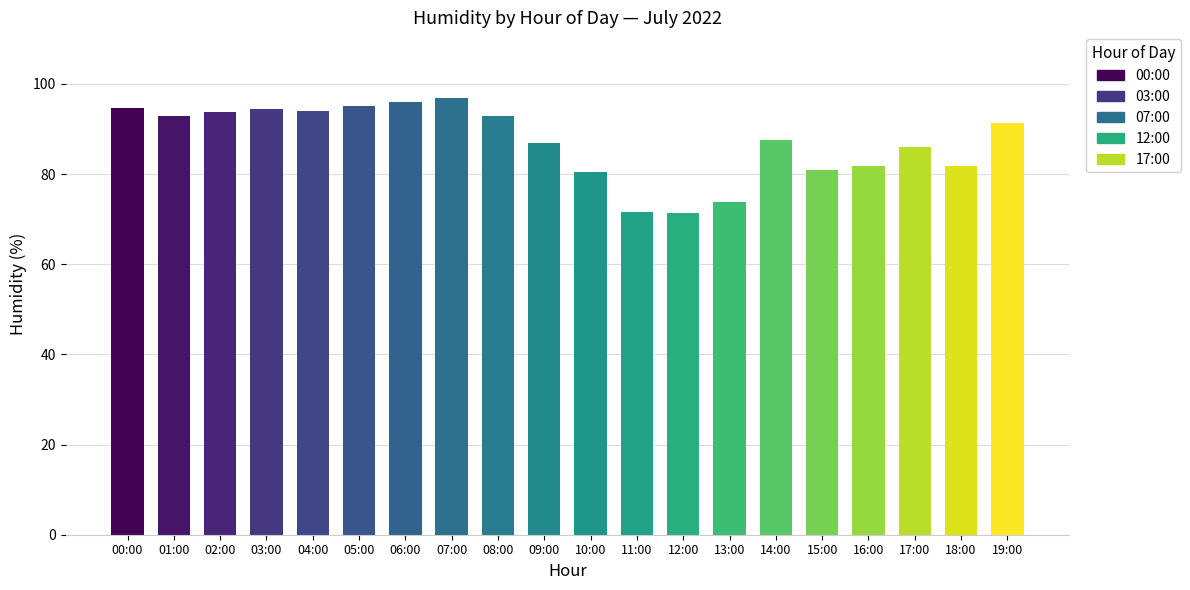

What is the maximum value shown in the chart?

96.9